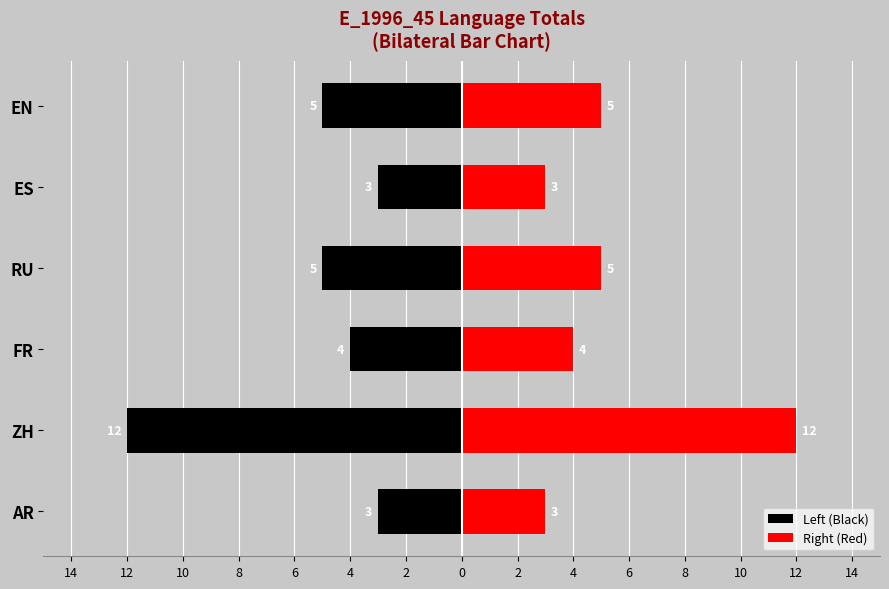

How many groups of bars are there?

6